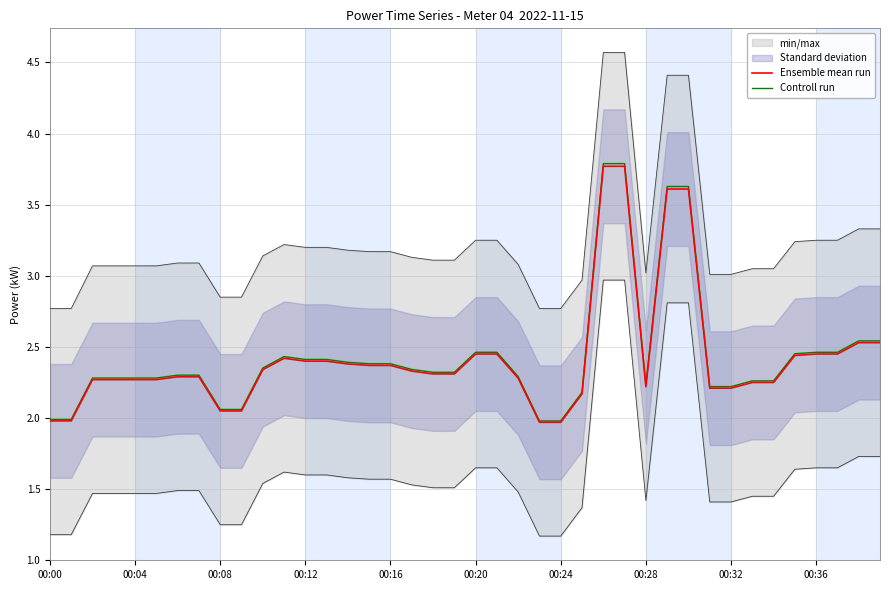

At which category is the sum across all series the highest?

26